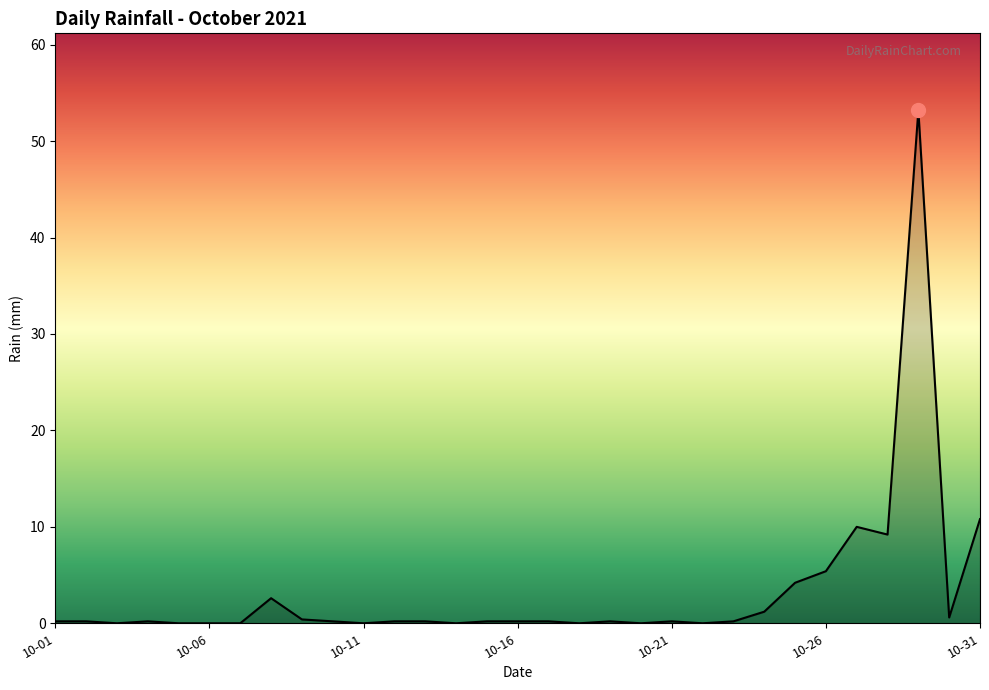

What is the difference between the maximum and minimum values?

53.2